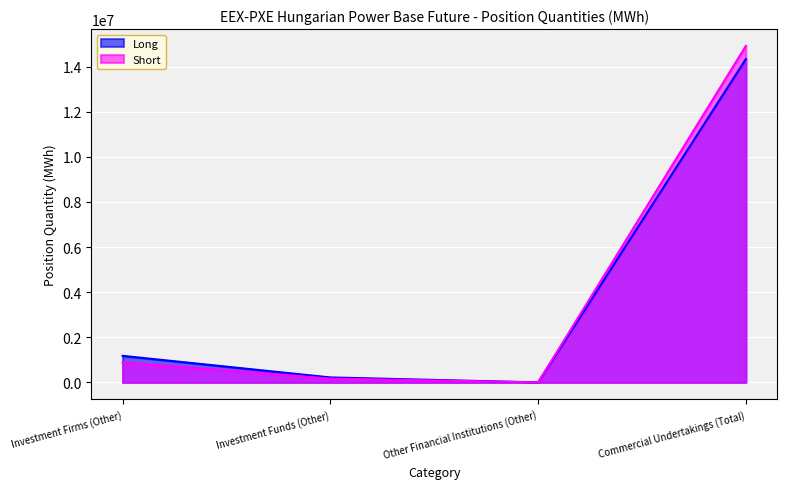

Count the number of data series in this chart.

2